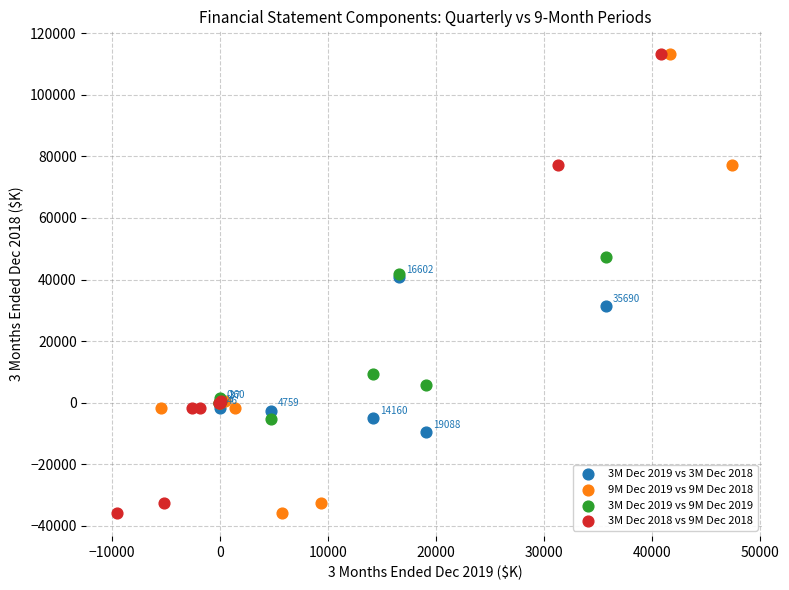

What are all the series names shown in the legend?

3M Dec 2019 vs 3M Dec 2018, 9M Dec 2019 vs 9M Dec 2018, 3M Dec 2019 vs 9M Dec 2019, 3M Dec 2018 vs 9M Dec 2018